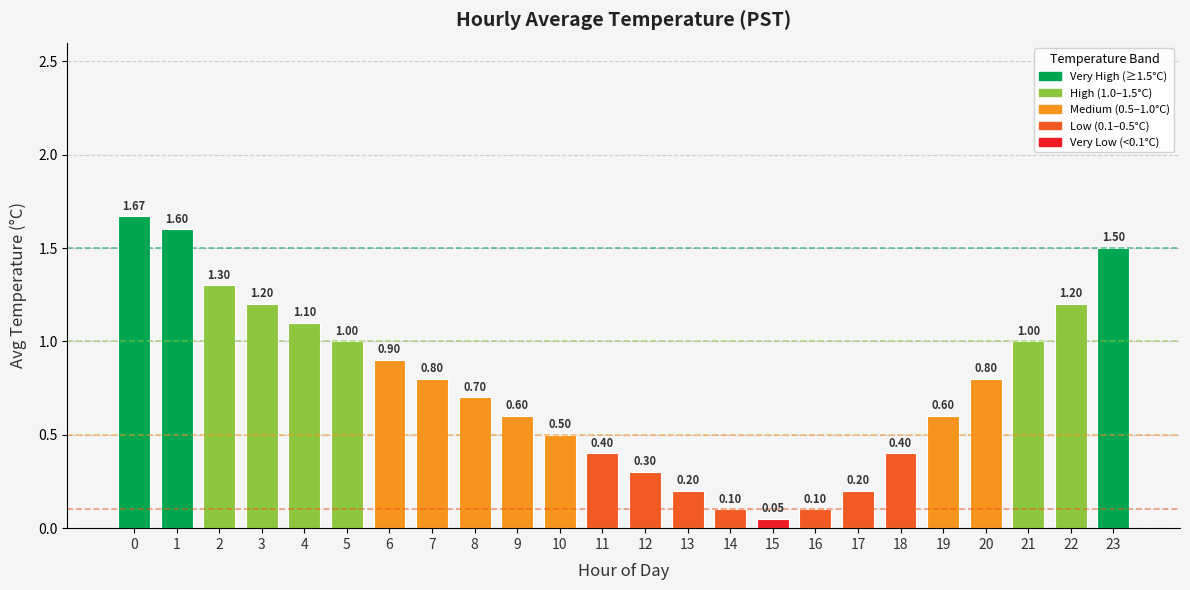

The value at 13 is 0.2. True or false?

True